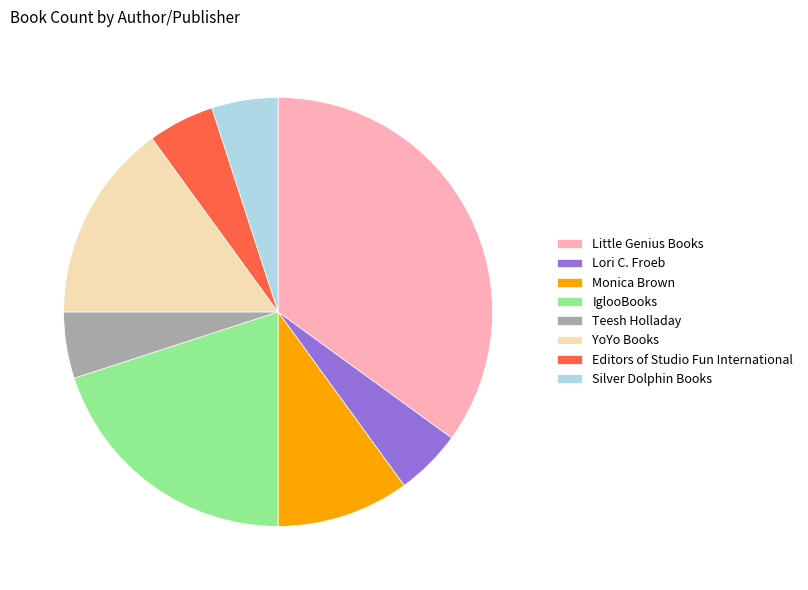

Do Teesh Holladay and Editors of Studio Fun International together represent more than half of the pie?

No